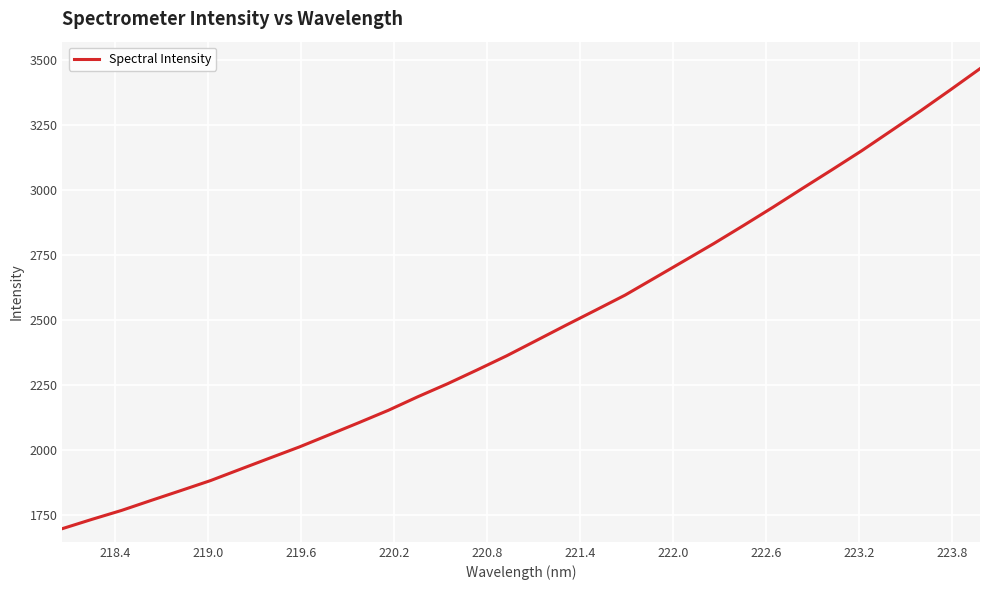

What is the difference between the maximum and minimum values?

1772.2